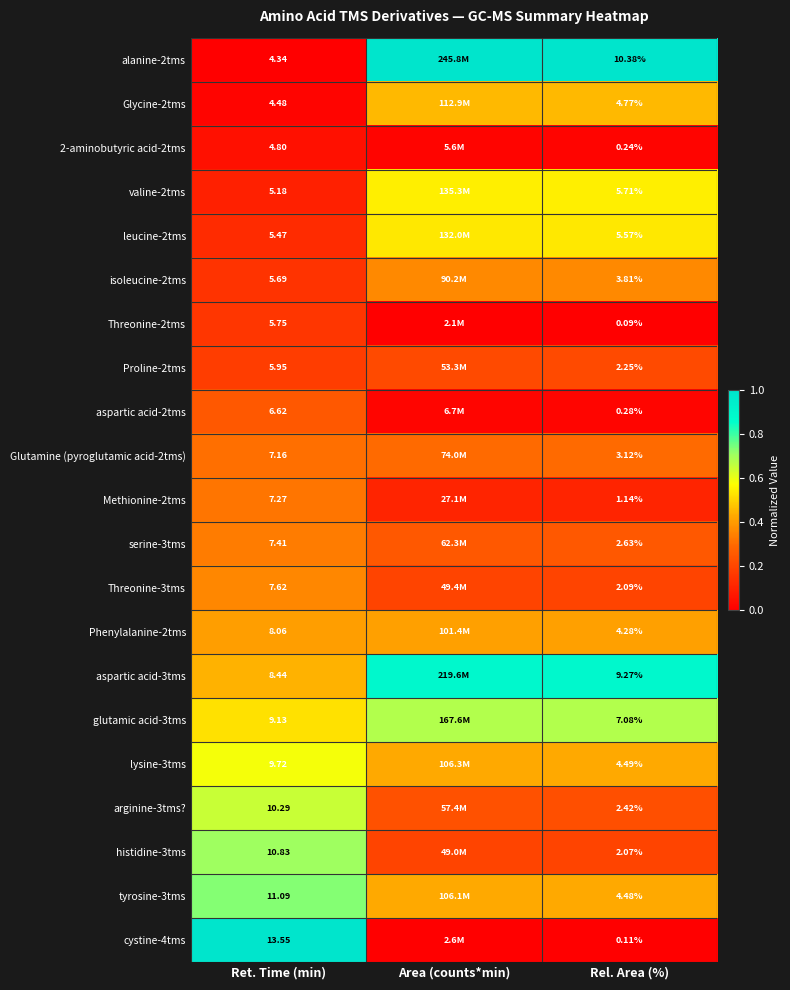

Rank the categories by tyrosine-3tms value from lowest to highest.

Rel. Area (%), Area (counts*min), Ret. Time (min)